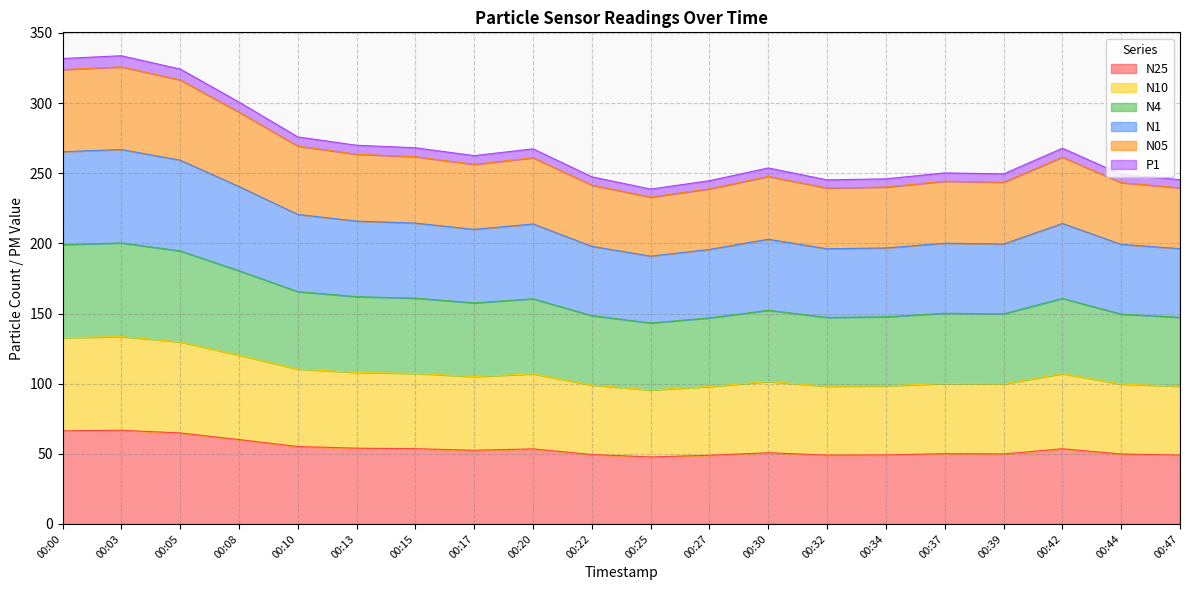

At which category is the sum across all series the highest?

00:03